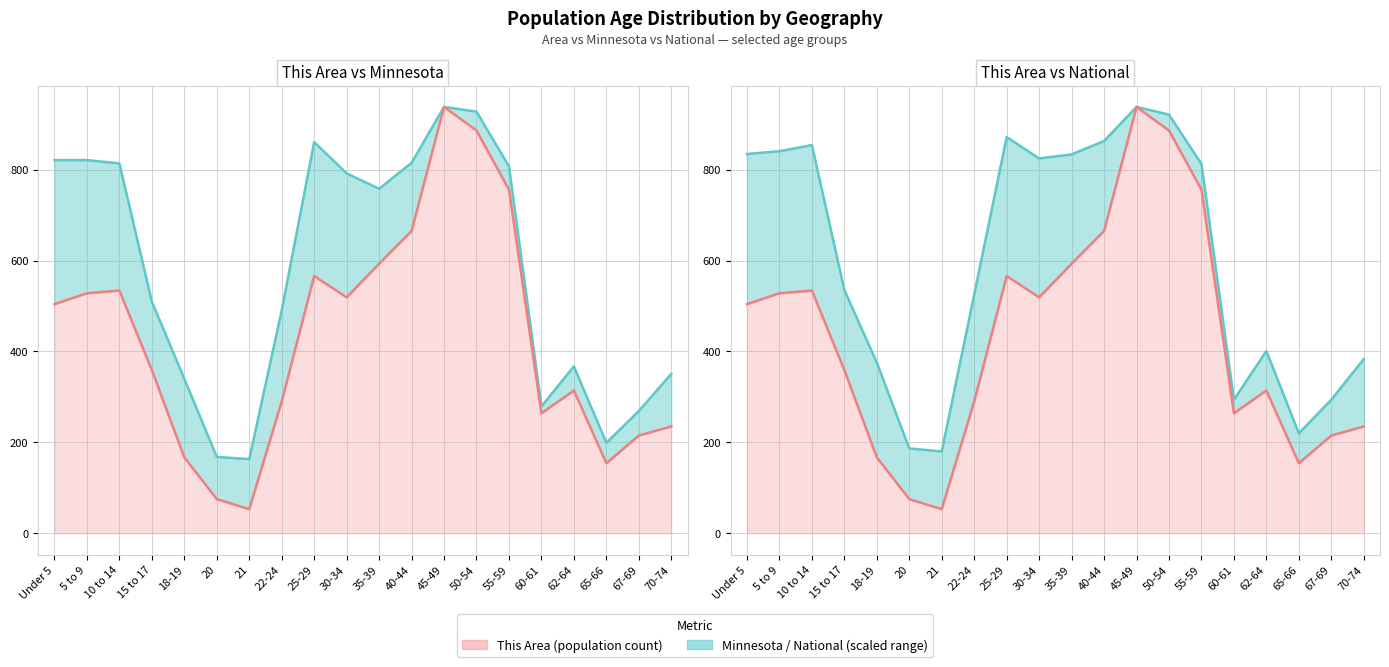

Which series changed the most between 18-19 and 40-44?

this_area